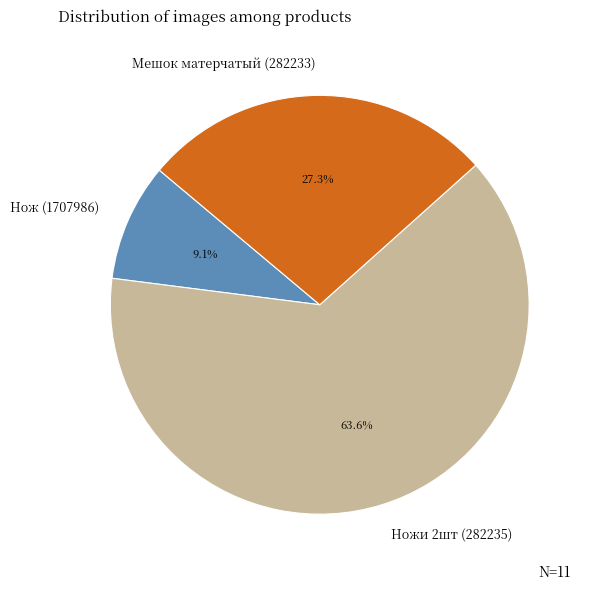

To the nearest percent, what is the average slice percentage?

33%